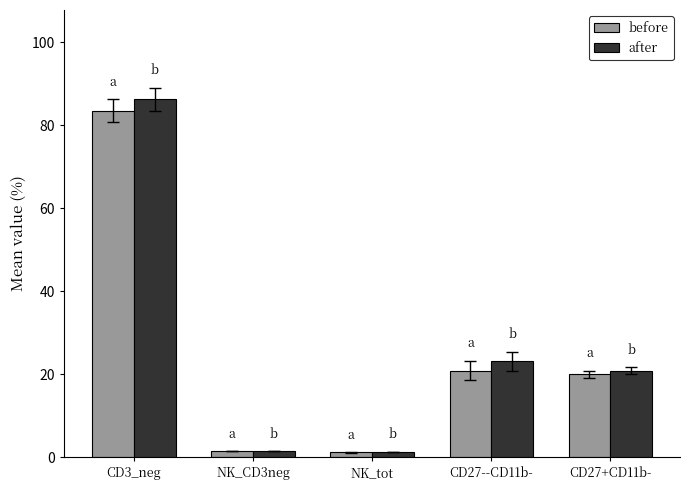

At which category is the sum across all series the highest?

CD3_neg